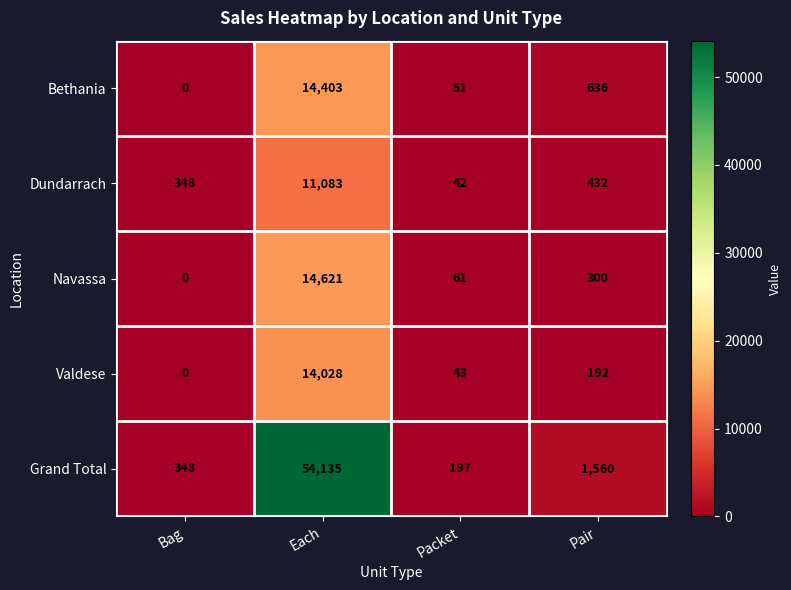

At Pair, list the series in order from largest to smallest.

Grand Total, Bethania, Dundarrach, Navassa, Valdese